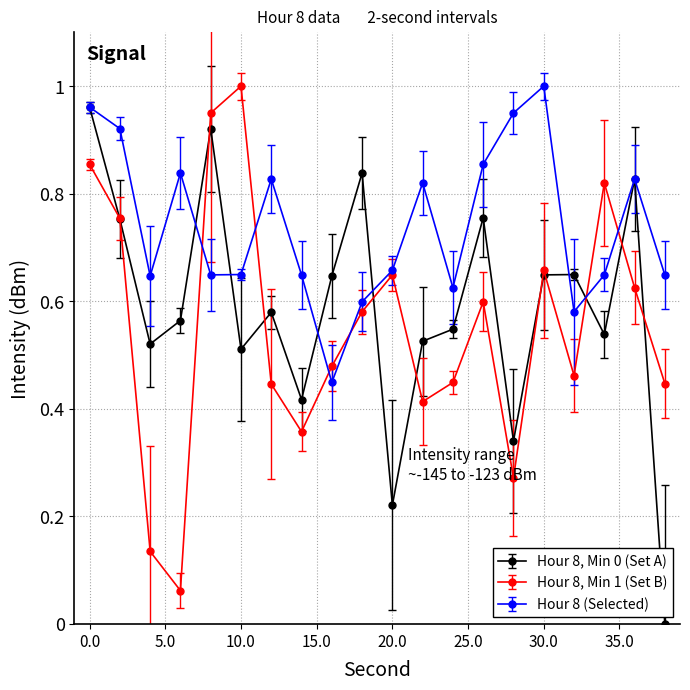

Which series has the largest total across all categories?

Hour 8 (Selected)